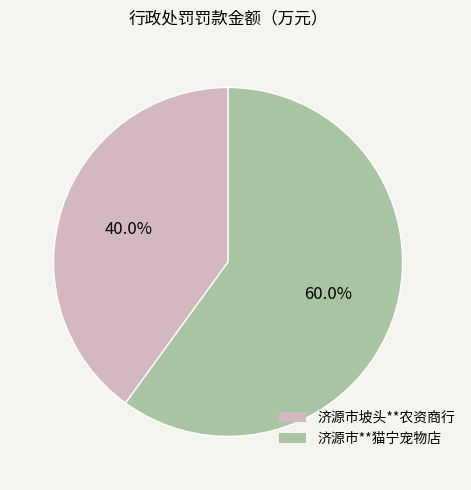

The 济源市**猫宁宠物店 slice represents 47% of the pie. True or false?

False